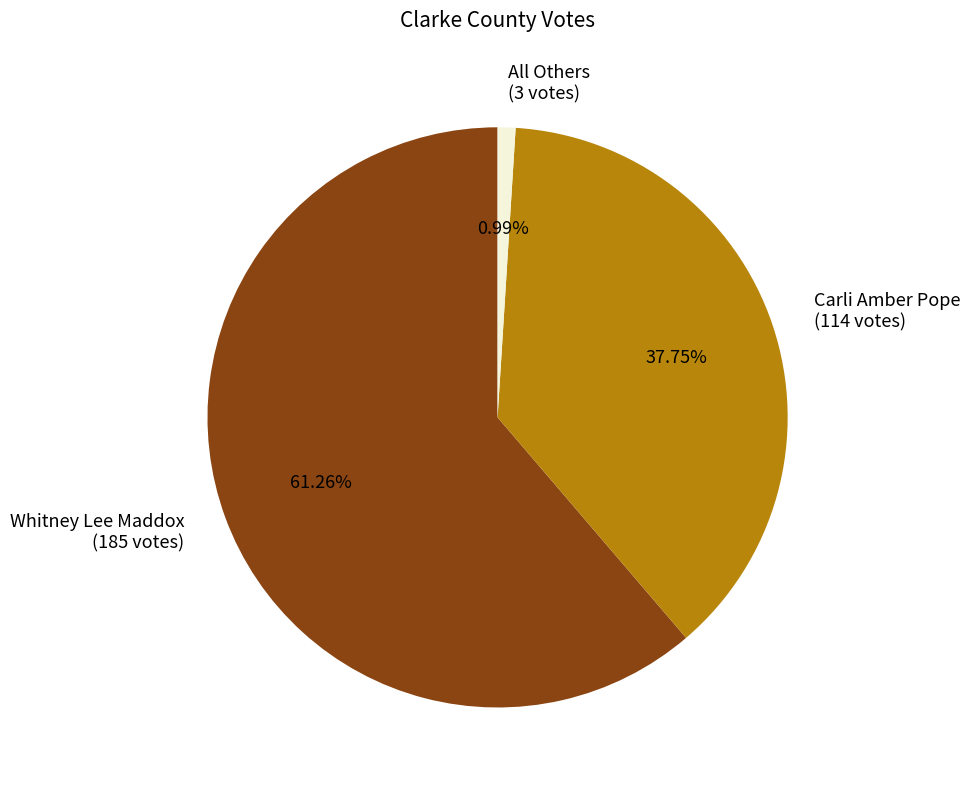

True or false: Carli Amber Pope accounts for 38% of the total.

True